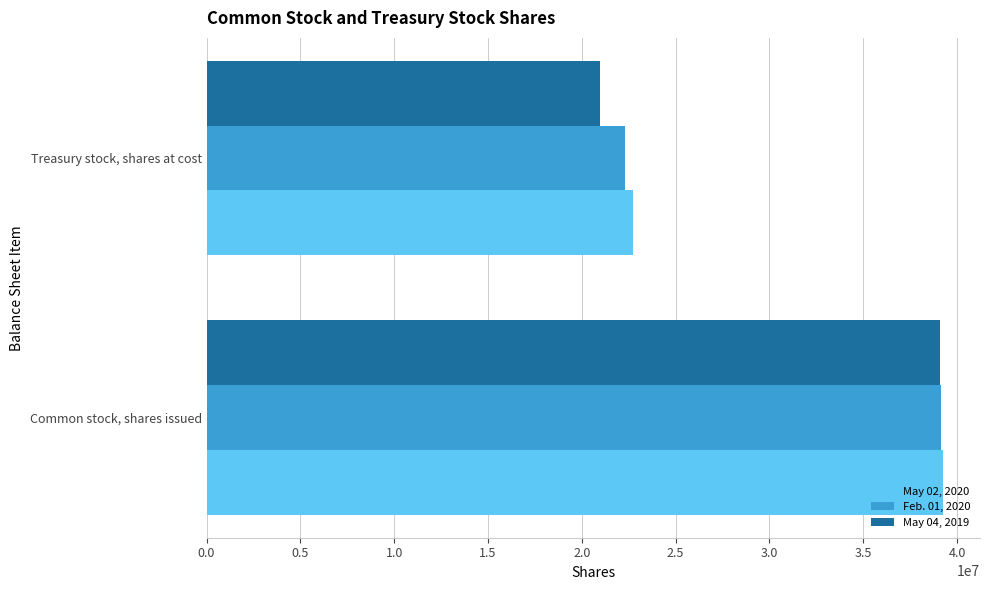

At Treasury stock, shares at cost, list the series in order from smallest to largest.

May 04, 2019, Feb. 01, 2020, May 02, 2020